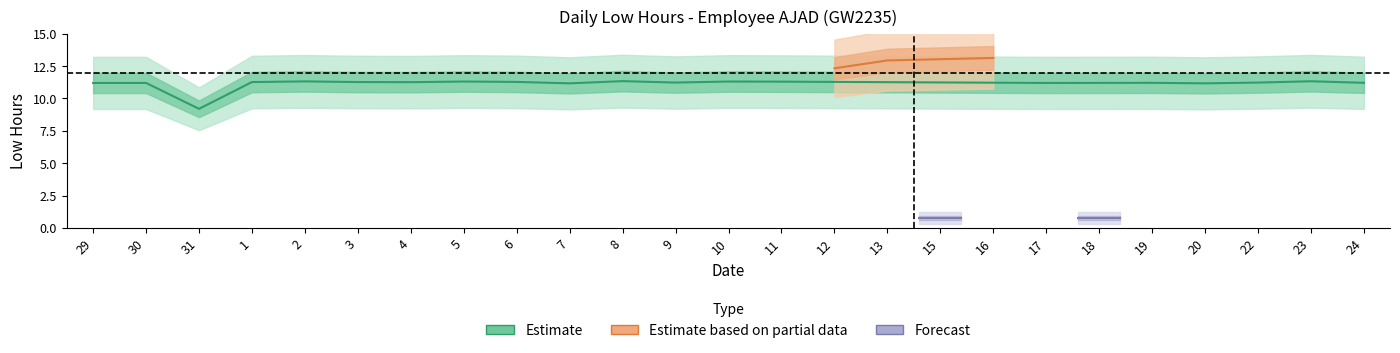

What is the sum of all values?

261.4